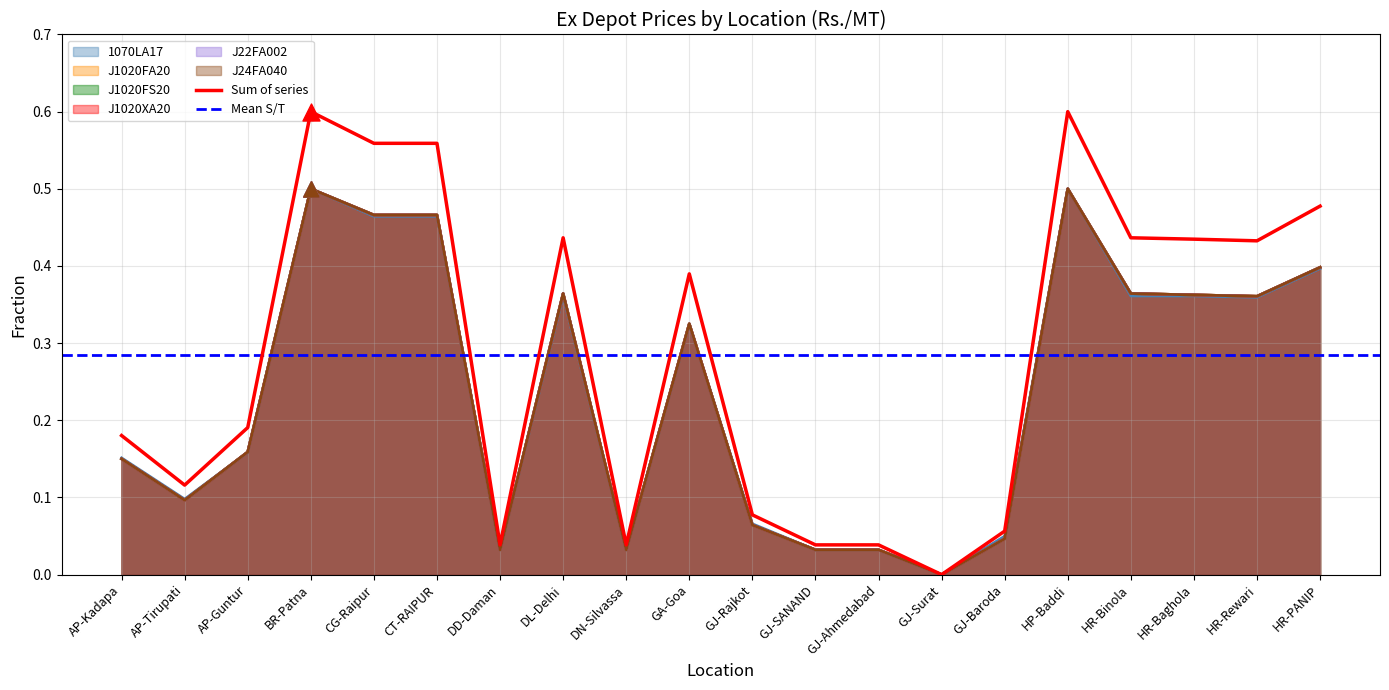

What is the total value across all series at GJ-Baroda?

0.3